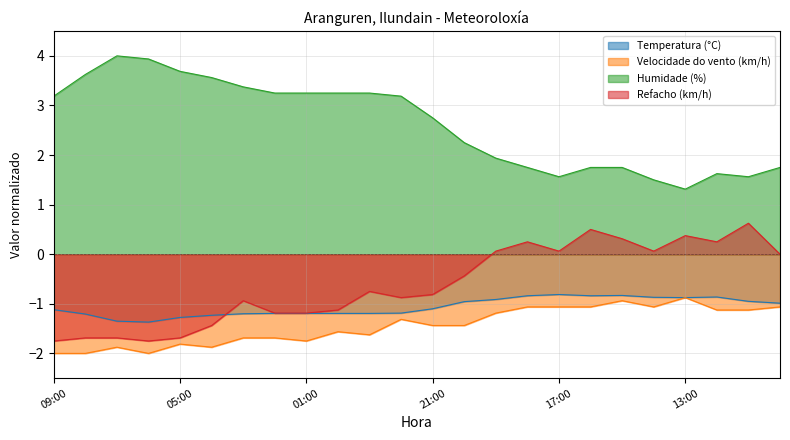

At which category does Temperatura (°C) reach its first local valley?

06:00